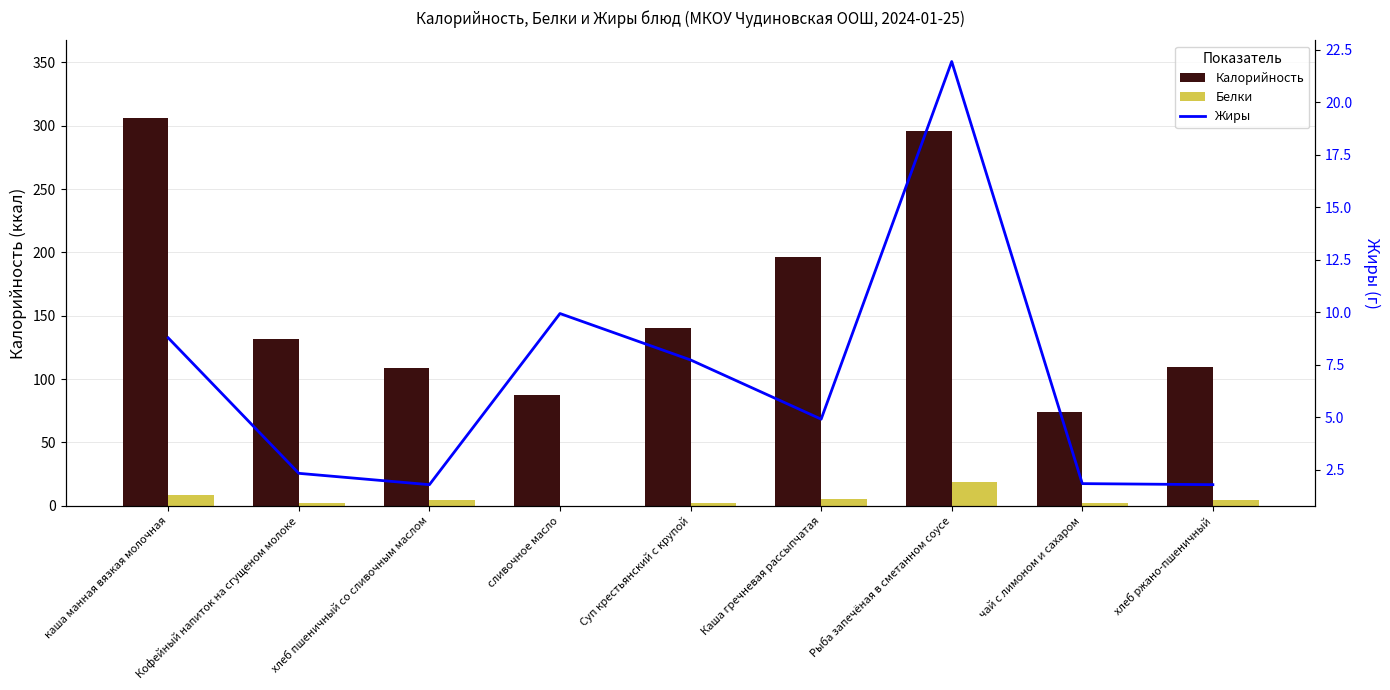

What is the label of the 3rd bar from the left?

хлеб пшеничный со сливочным маслом